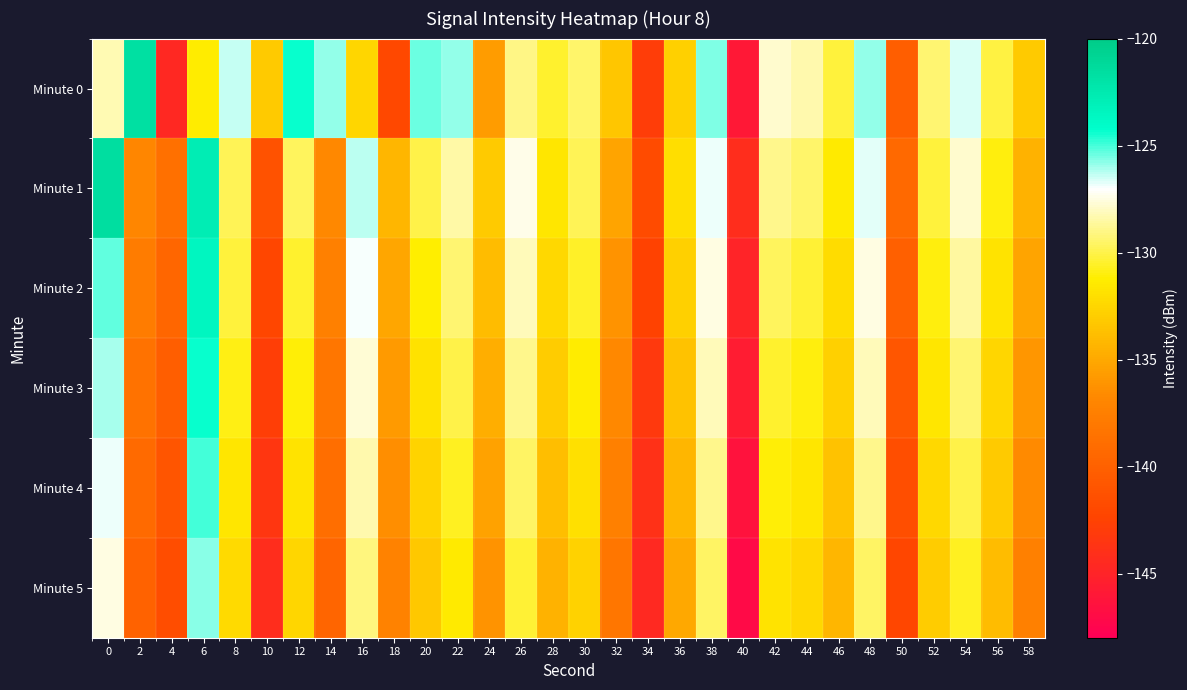

Reading left to right, list all the values displayed in this chart.

Minute 0: 0=-128.3	2=-121.7	4=-144.6	6=-131.3	8=-126.4	10=-133.2	12=-124.4	14=-125.8	16=-132.6	18=-142.1	20=-125.5	22=-125.8	24=-135.7	26=-129.0	28=-130.5	30=-129.4	32=-133.4	34=-142.9	36=-132.9	38=-125.6	40=-145.9	42=-127.8	44=-128.3	46=-130.2	48=-125.8	50=-140.2	52=-129.4	54=-126.6	56=-130.2	58=-133.2
Minute 1: 0=-121.6	2=-136.9	4=-138.8	6=-122.8	8=-129.7	10=-141.2	12=-129.7	14=-136.7	16=-126.3	18=-134.3	20=-130.0	22=-128.5	24=-133.2	26=-127.4	28=-131.6	30=-129.8	32=-135.3	34=-141.7	36=-132.1	38=-126.8	40=-144.2	42=-128.9	44=-129.5	46=-131.4	48=-126.7	50=-139.3	52=-130.2	54=-127.8	56=-131.0	58=-134.5
Minute 2: 0=-125.3	2=-137.8	4=-139.5	6=-123.6	8=-130.2	10=-142.1	12=-130.4	14=-137.5	16=-127.0	18=-135.1	20=-131.2	22=-129.3	24=-134.0	26=-128.2	28=-132.4	30=-130.6	32=-136.1	34=-142.5	36=-132.9	38=-127.5	40=-145.0	42=-129.7	44=-130.3	46=-132.2	48=-127.5	50=-140.1	52=-131.0	54=-128.6	56=-131.8	58=-135.3
Minute 3: 0=-126.1	2=-138.5	4=-140.2	6=-124.3	8=-130.9	10=-142.8	12=-131.1	14=-138.2	16=-127.7	18=-135.8	20=-131.9	22=-130.0	24=-134.7	26=-128.9	28=-133.1	30=-131.3	32=-136.8	34=-143.2	36=-133.6	38=-128.2	40=-145.7	42=-130.4	44=-131.0	46=-132.9	48=-128.2	50=-140.8	52=-131.7	54=-129.3	56=-132.5	58=-136.0
Minute 4: 0=-126.8	2=-139.2	4=-140.9	6=-125.0	8=-131.6	10=-143.5	12=-131.8	14=-138.9	16=-128.4	18=-136.5	20=-132.6	22=-130.7	24=-135.4	26=-129.6	28=-133.8	30=-132.0	32=-137.5	34=-143.9	36=-134.3	38=-128.9	40=-146.4	42=-131.1	44=-131.7	46=-133.6	48=-128.9	50=-141.5	52=-132.4	54=-130.0	56=-133.2	58=-136.7
Minute 5: 0=-127.5	2=-139.9	4=-141.6	6=-125.7	8=-132.3	10=-144.2	12=-132.5	14=-139.6	16=-129.1	18=-137.2	20=-133.3	22=-131.4	24=-136.1	26=-130.3	28=-134.5	30=-132.7	32=-138.2	34=-144.6	36=-135.0	38=-129.6	40=-147.1	42=-131.8	44=-132.4	46=-134.3	48=-129.6	50=-142.2	52=-133.1	54=-130.7	56=-133.9	58=-137.4